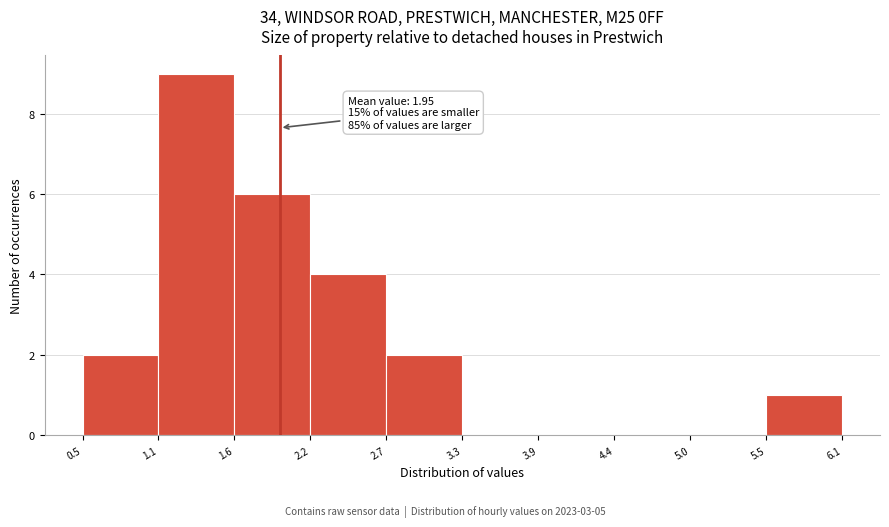

Which range on the x-axis has the tallest bar?

1.1 to 1.6